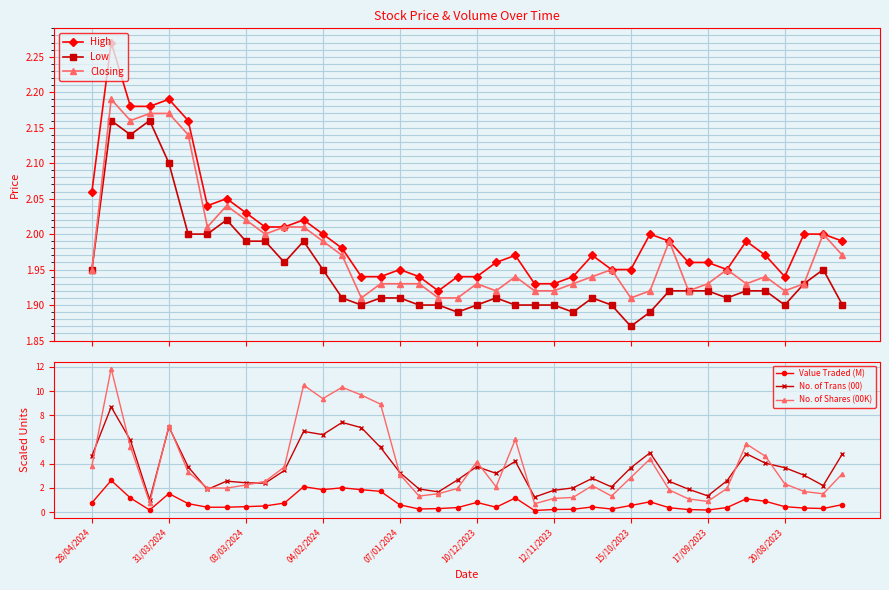

What is the spread (max minus min) of values at 39?

4.2